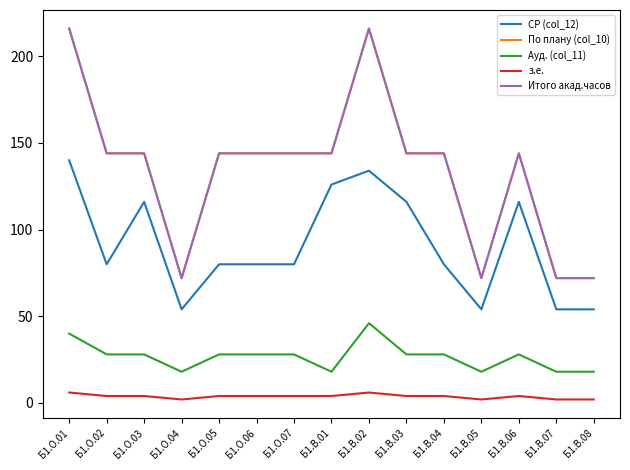

Rank the series at Б1.О.02 from lowest to highest value.

з.е., Ауд. (col_11), СР (col_12), По плану (col_10), Итого акад.часов